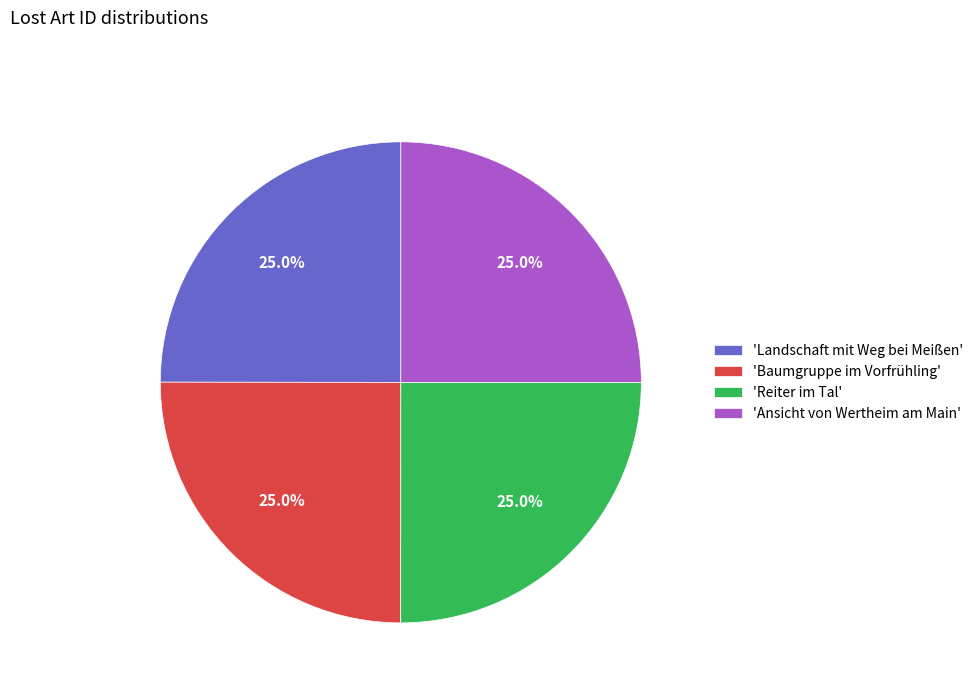

Is there a majority slice in this chart?

No